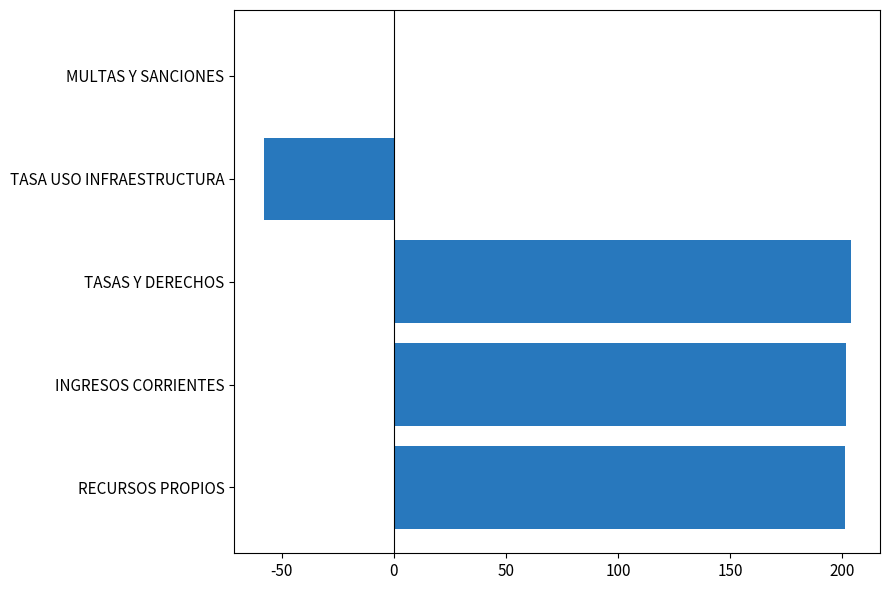

Are the bars horizontal?

Yes